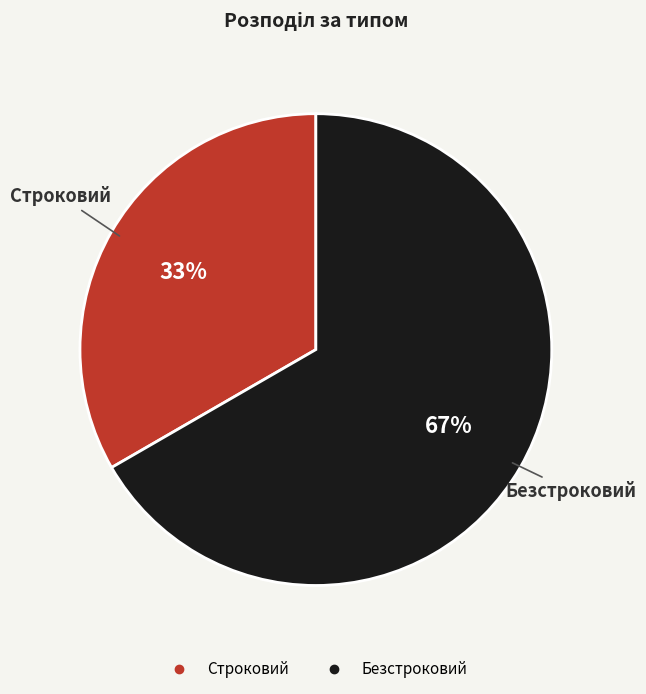

What is the ratio of the value at Строковий to the value at Безстроковий?

0.5